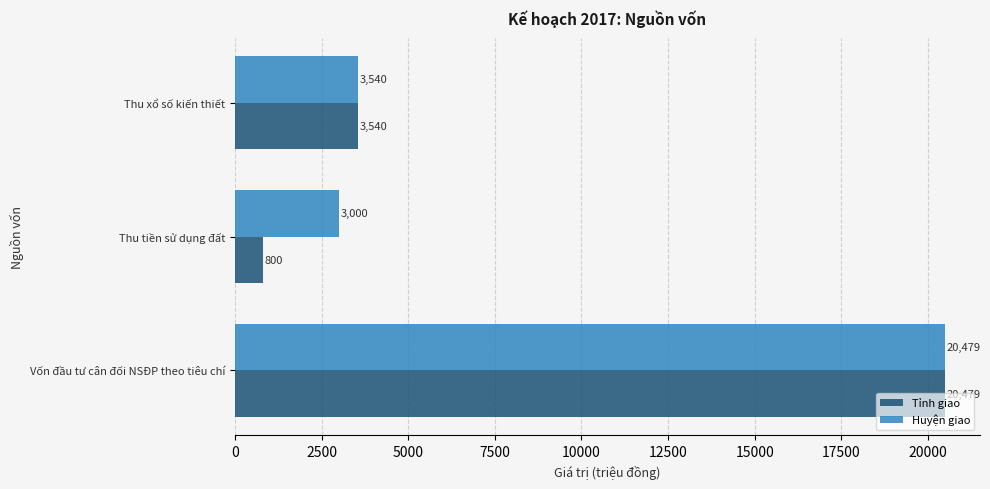

Count the Tỉnh giao values in the range 800 to 20479.

3